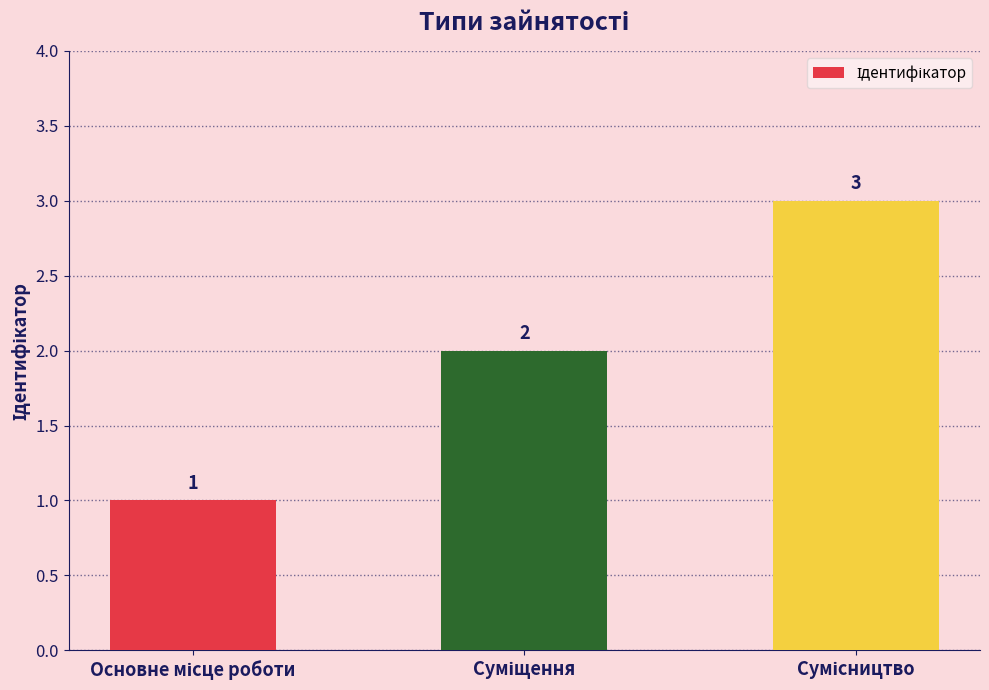

How many values are below 2?

1